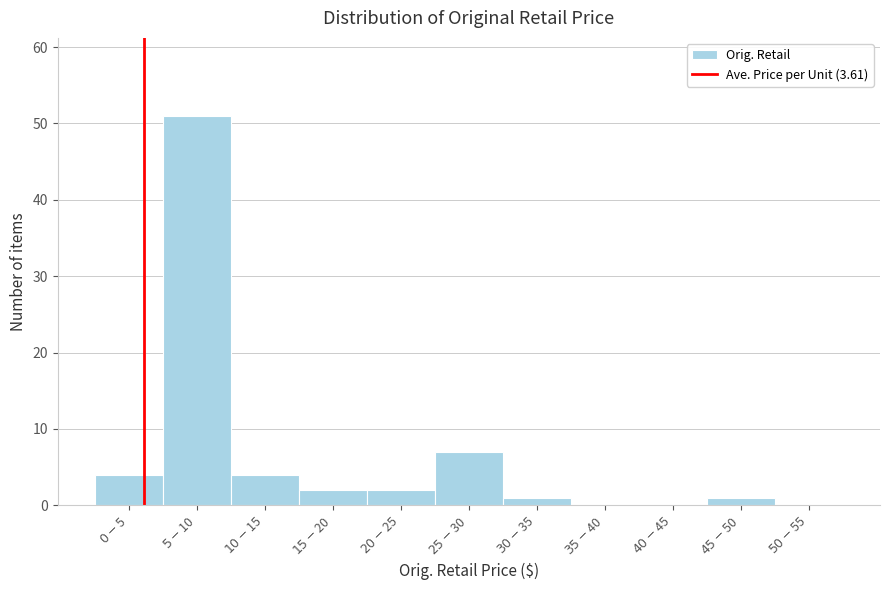

What is the sum of all values?

72